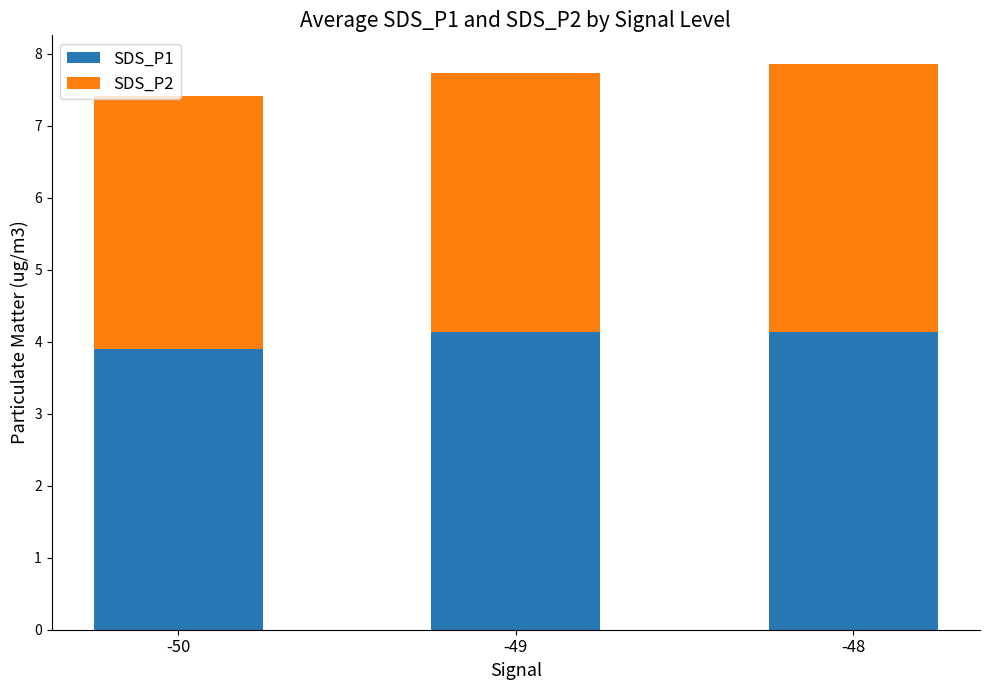

What is the lowest value of the SDS_P1 series?

3.9